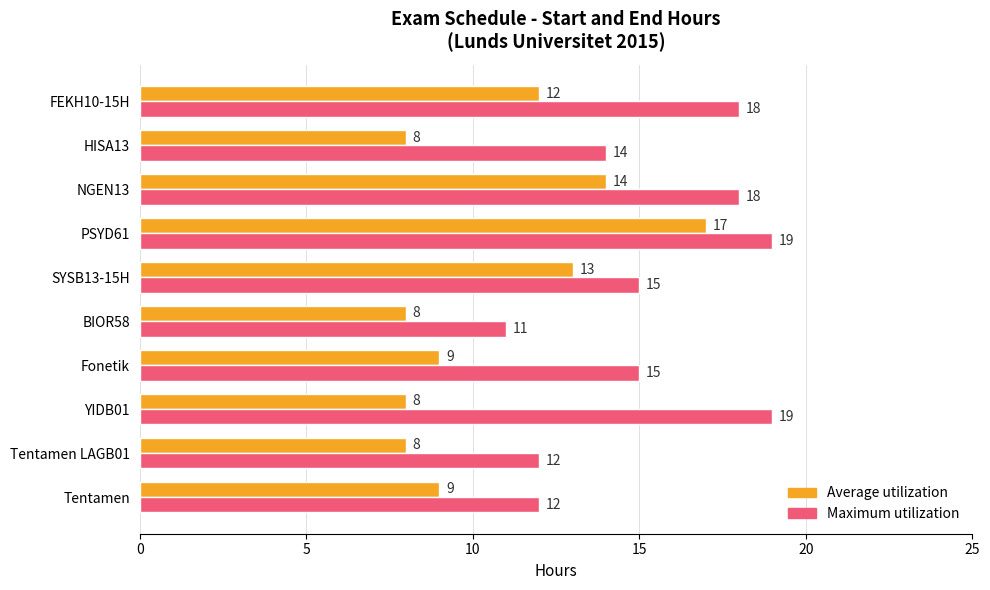

What value does the Maximum utilization series have at Fonetik?

15